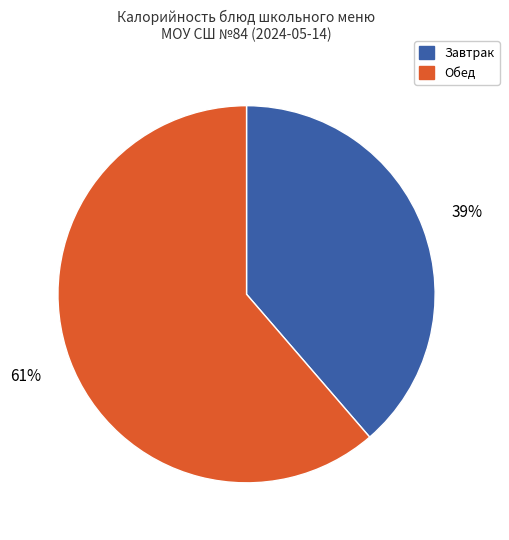

To the nearest percent, what is the average slice percentage?

50%